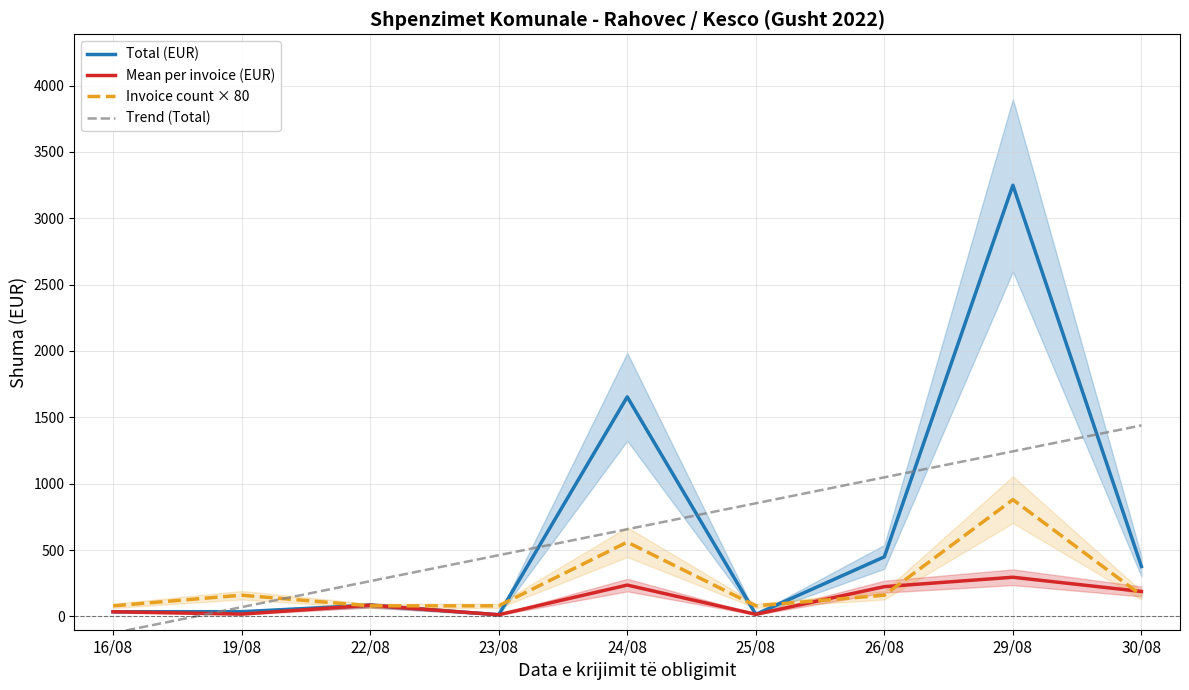

What position from the left is 30/08?

9